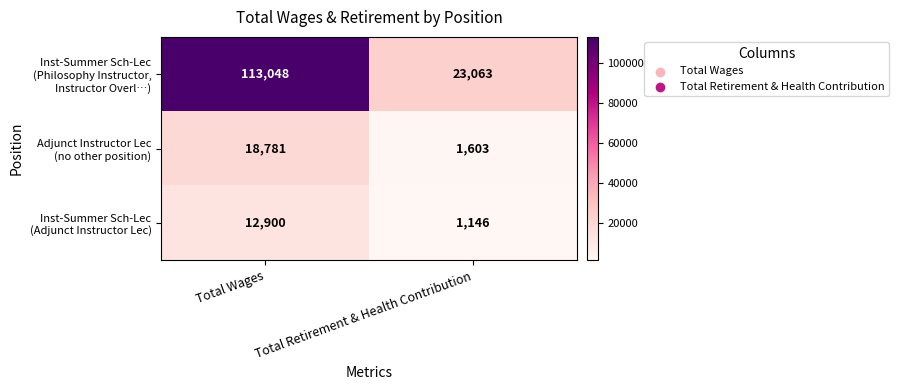

What is the smallest value displayed?

1146